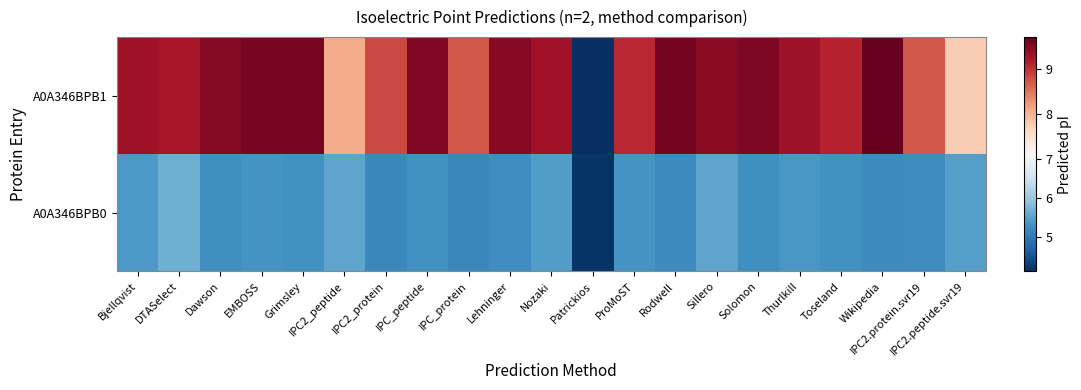

Which has a higher value, EMBOSS or IPC2_peptide?

IPC2_peptide